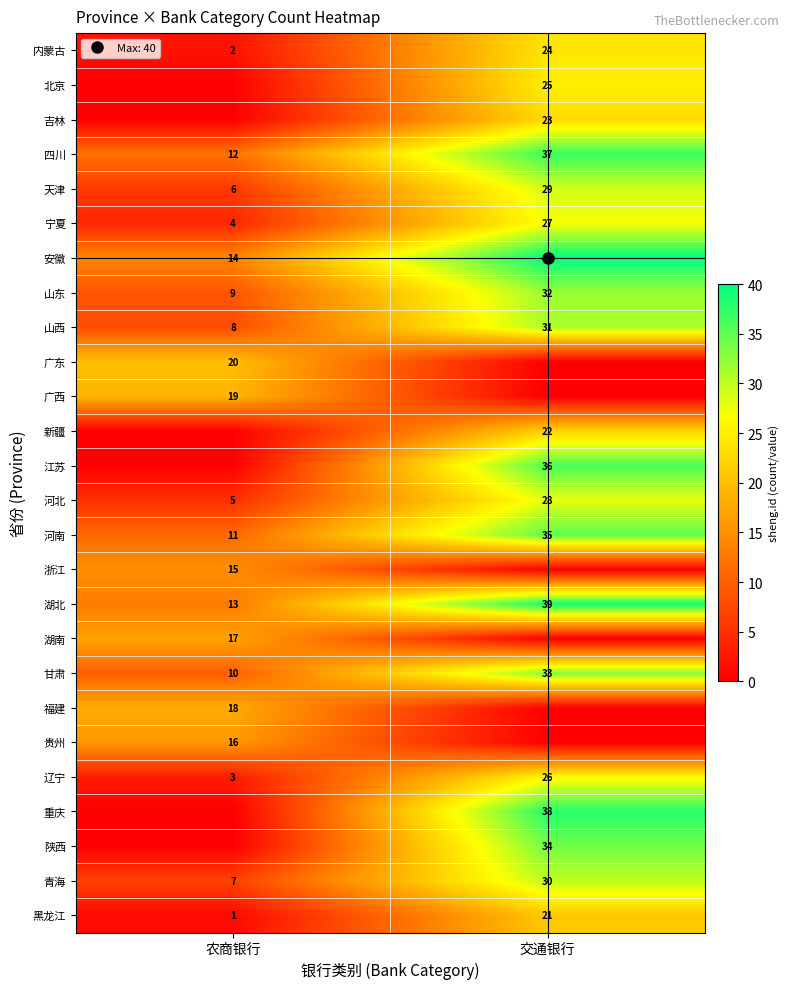

What is the spread (max minus min) of values at 交通银行?

40